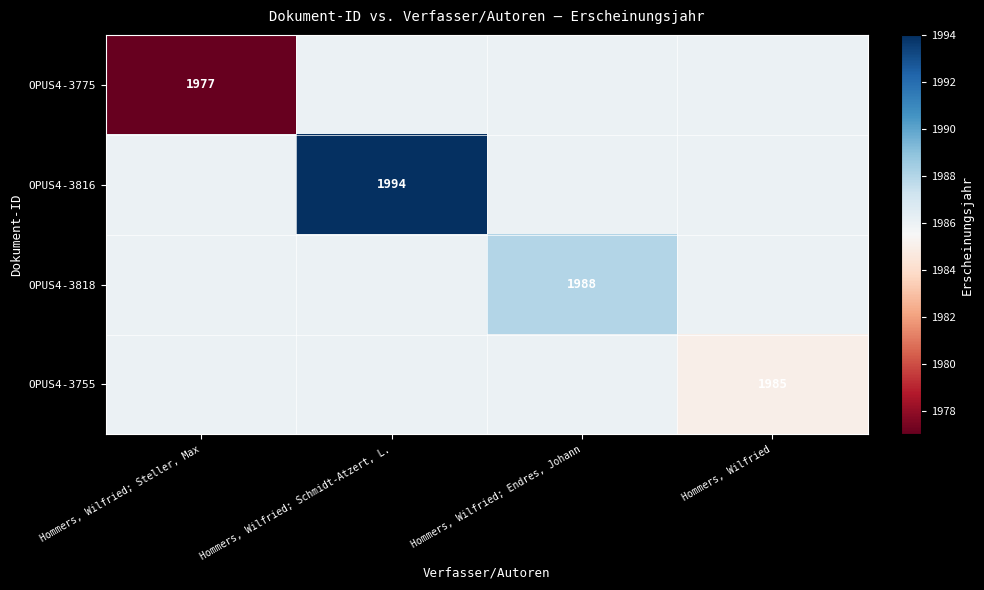

The value of OPUS4-3755 at Hommers, Wilfried is 1985. True or false?

True